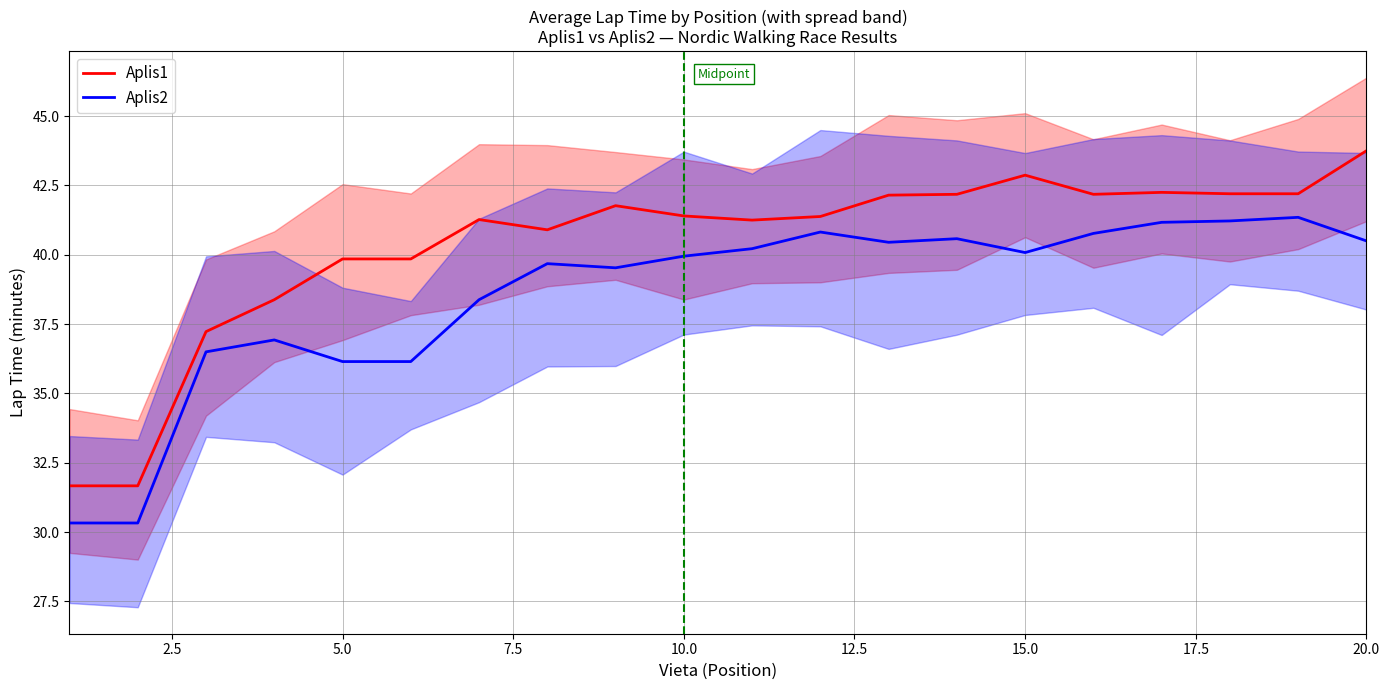

How many lines are shown in the chart?

2